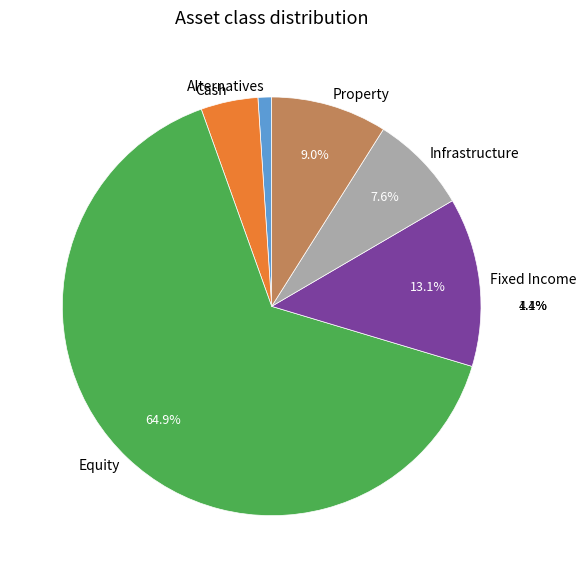

What is the change in value from Fixed Income to Infrastructure?

-5.4